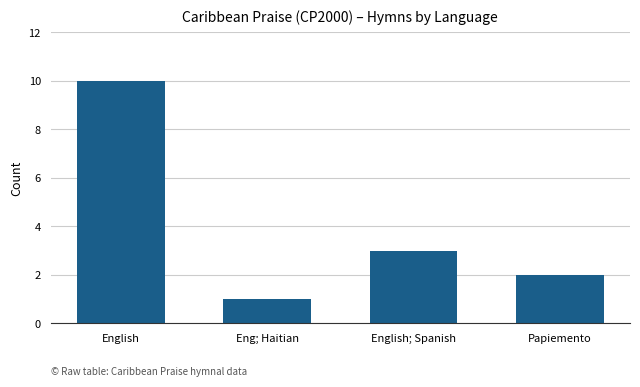

How many categories are shown in the chart?

4